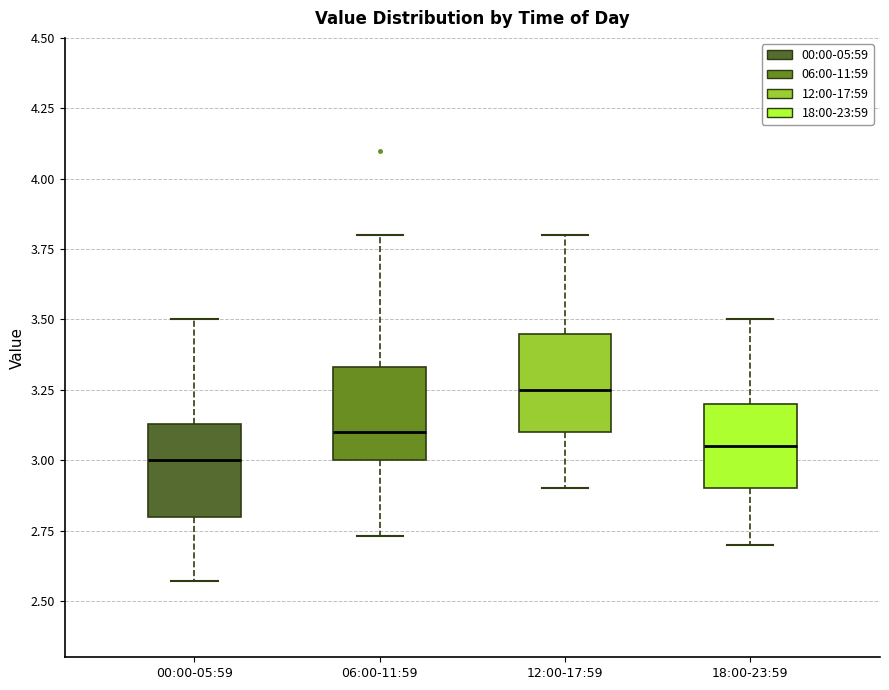

Reading left to right, read every box against the y-axis: the position of its median line, the range the box covers, and the ends of its whiskers. The values are not printed on the chart, so give them approximately, as read against the axis.

00:00-05:59: median 3.00, box 2.80 to 3.15, whiskers 2.55 to 3.50
06:00-11:59: median 3.10, box 3.00 to 3.35, whiskers 2.75 to 3.80
12:00-17:59: median 3.25, box 3.10 to 3.45, whiskers 2.90 to 3.80
18:00-23:59: median 3.05, box 2.90 to 3.20, whiskers 2.70 to 3.50